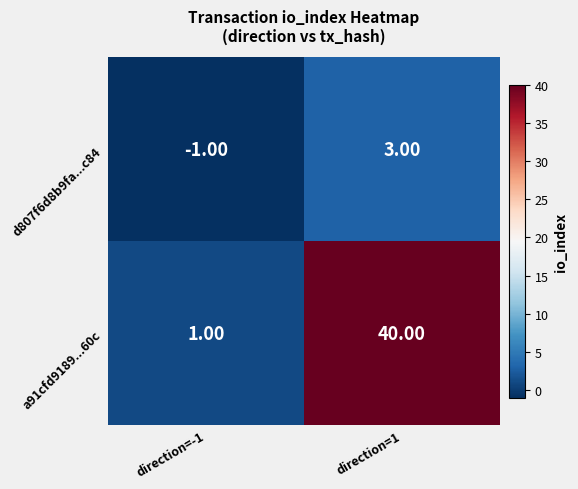

How many categories are shown in the chart?

2